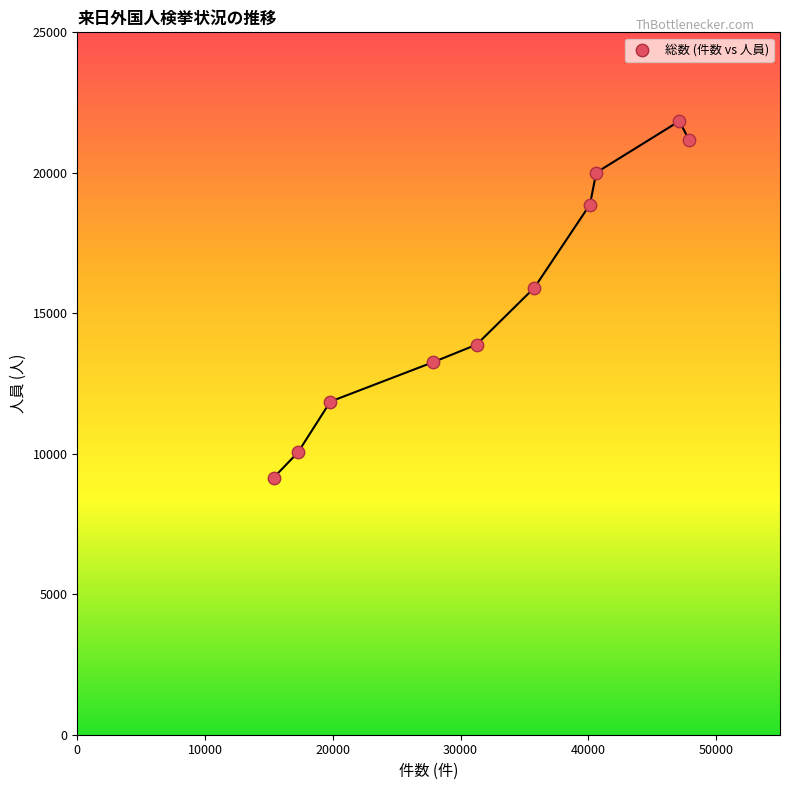

What Y value in the scatter plot is closest to 15495?

15914